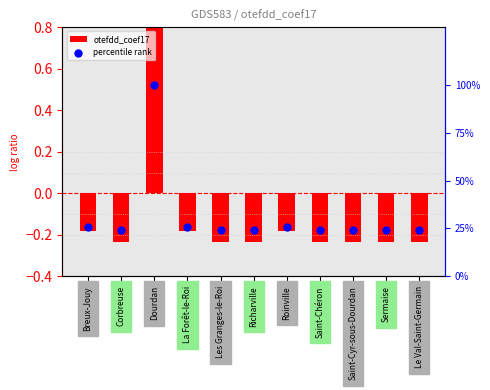

Which series has the largest total across all categories?

percentile rank